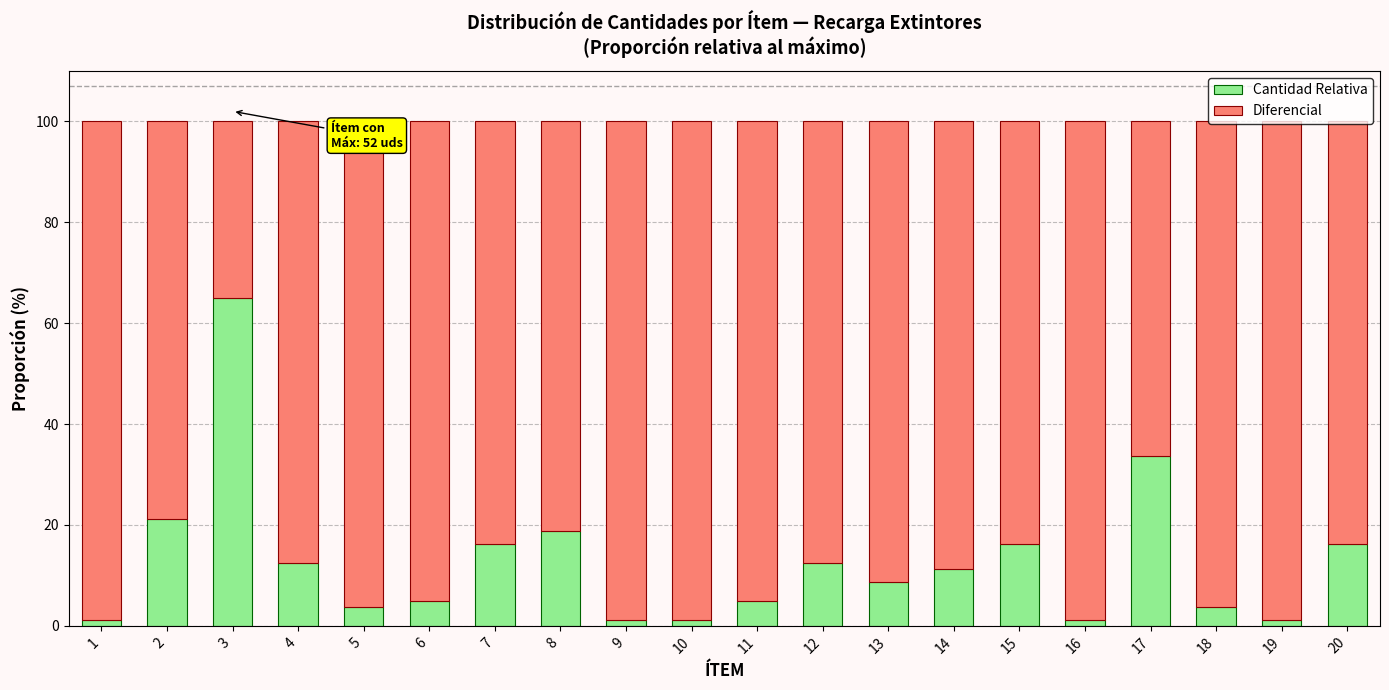

What is the highest value of the Cantidad Relativa series?

65.0